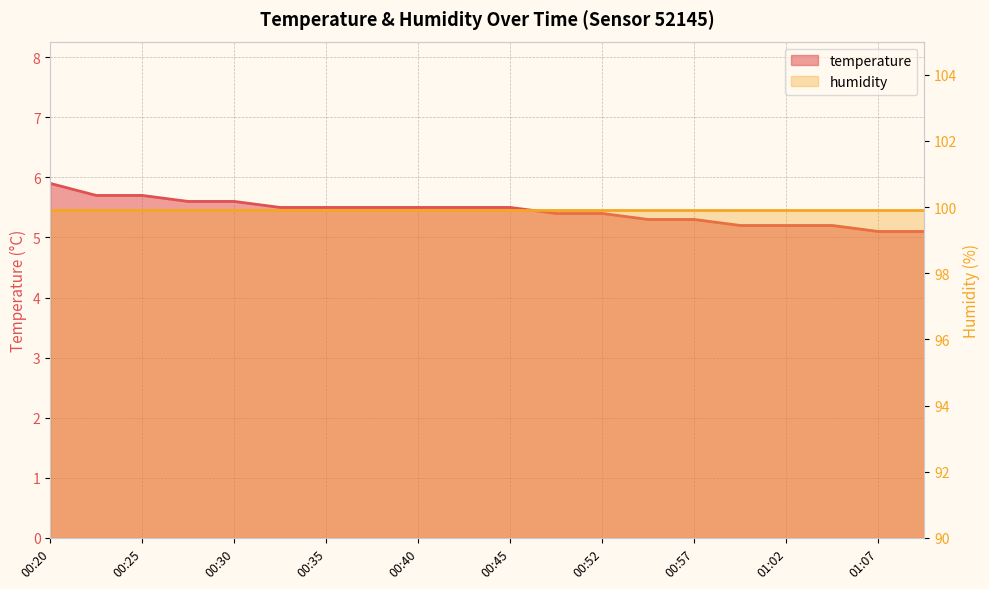

Reading right to left, list all the values displayed in this chart.

01:09=5.1	01:07=5.1	01:04=5.2	01:02=5.2	00:59=5.2	00:57=5.3	00:55=5.3	00:52=5.4	00:47=5.4	00:45=5.5	00:42=5.5	00:40=5.5	00:37=5.5	00:35=5.5	00:33=5.5	00:30=5.6	00:28=5.6	00:25=5.7	00:23=5.7	00:20=5.9